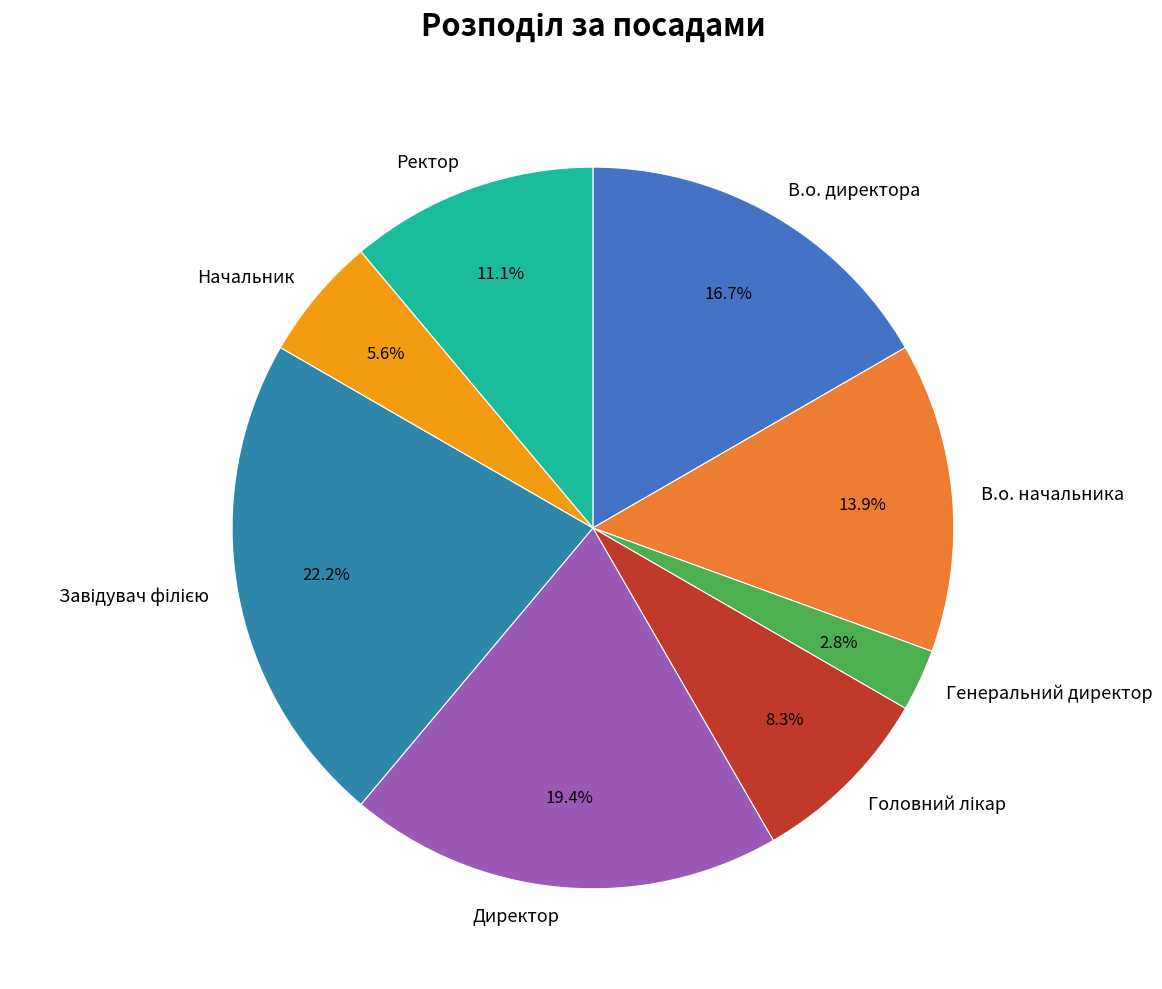

Between В.о. начальника and В.о. директора, which is larger?

В.о. директора